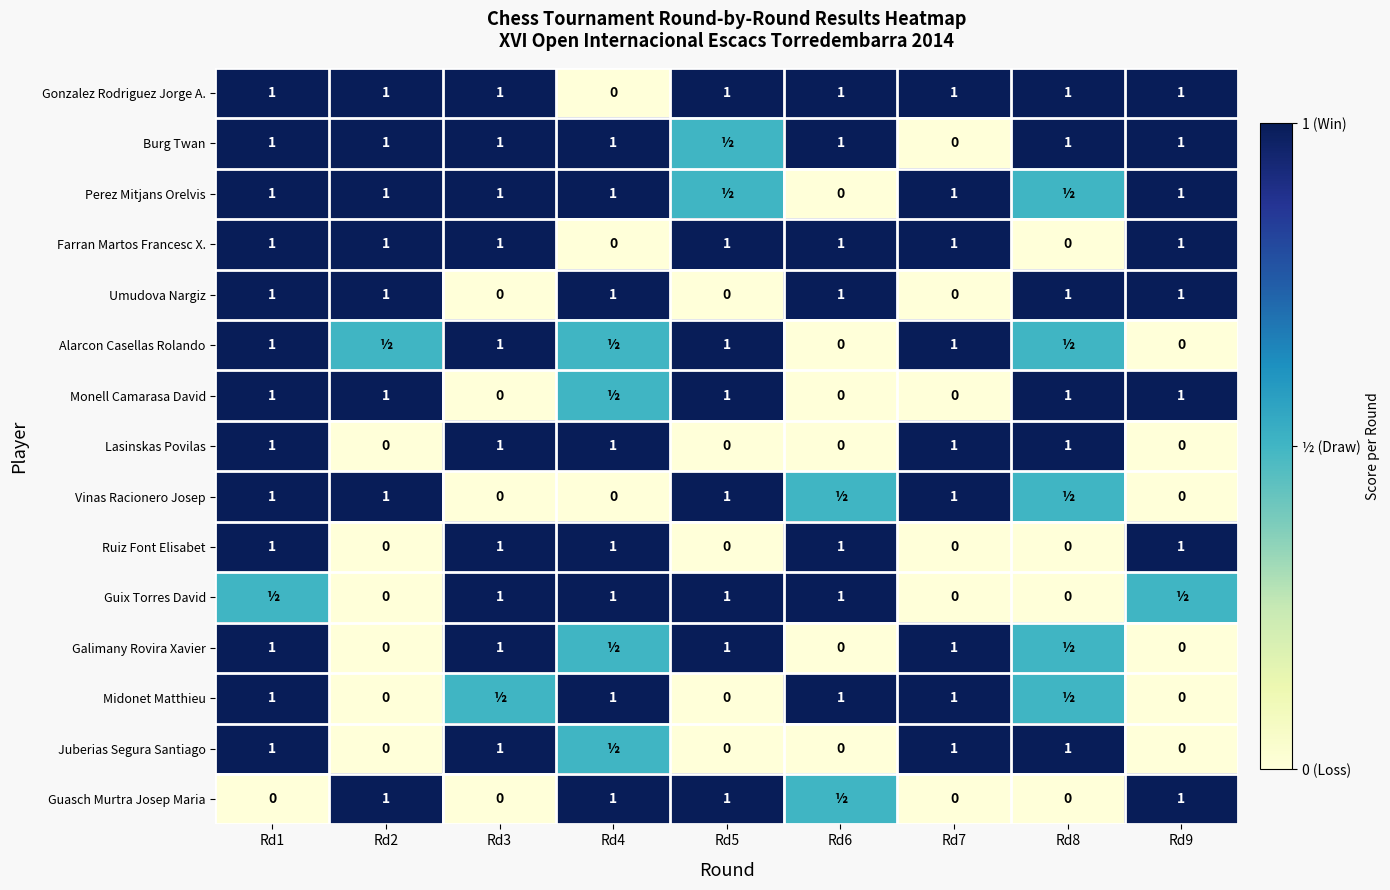

What is the total value across all series at Rd7?

9.0